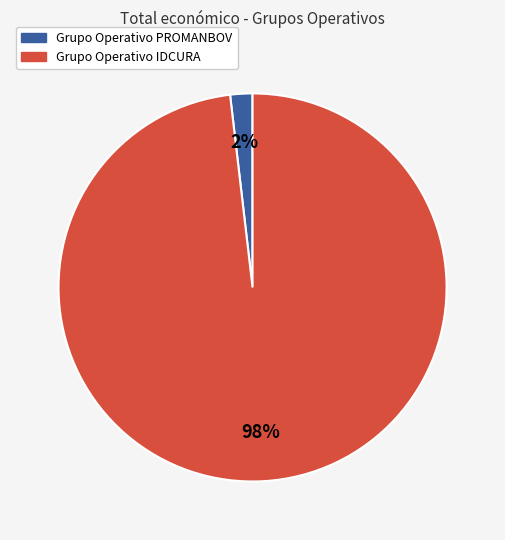

Between Grupo Operativo PROMANBOV and Grupo Operativo IDCURA, which is larger?

Grupo Operativo IDCURA